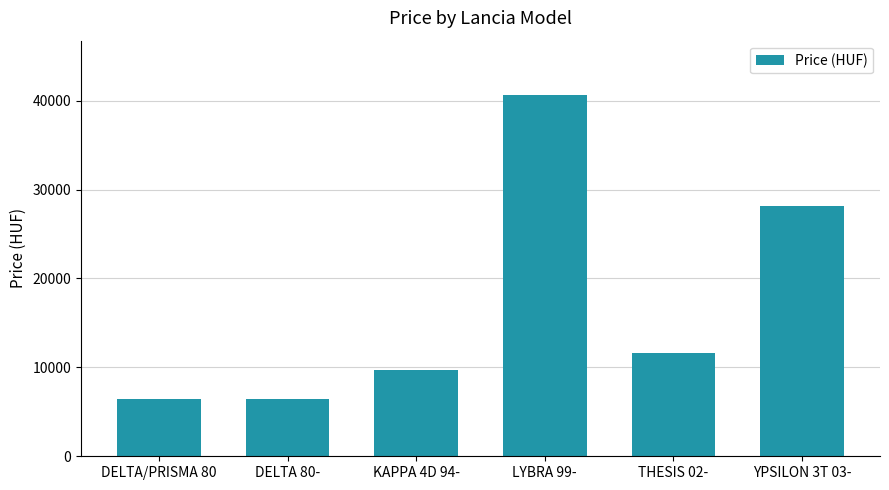

What is the average value?

17162